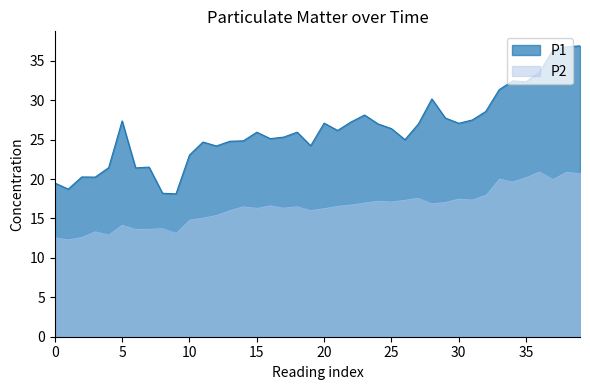

True or false: P2 and P1 intersect in this chart.

False